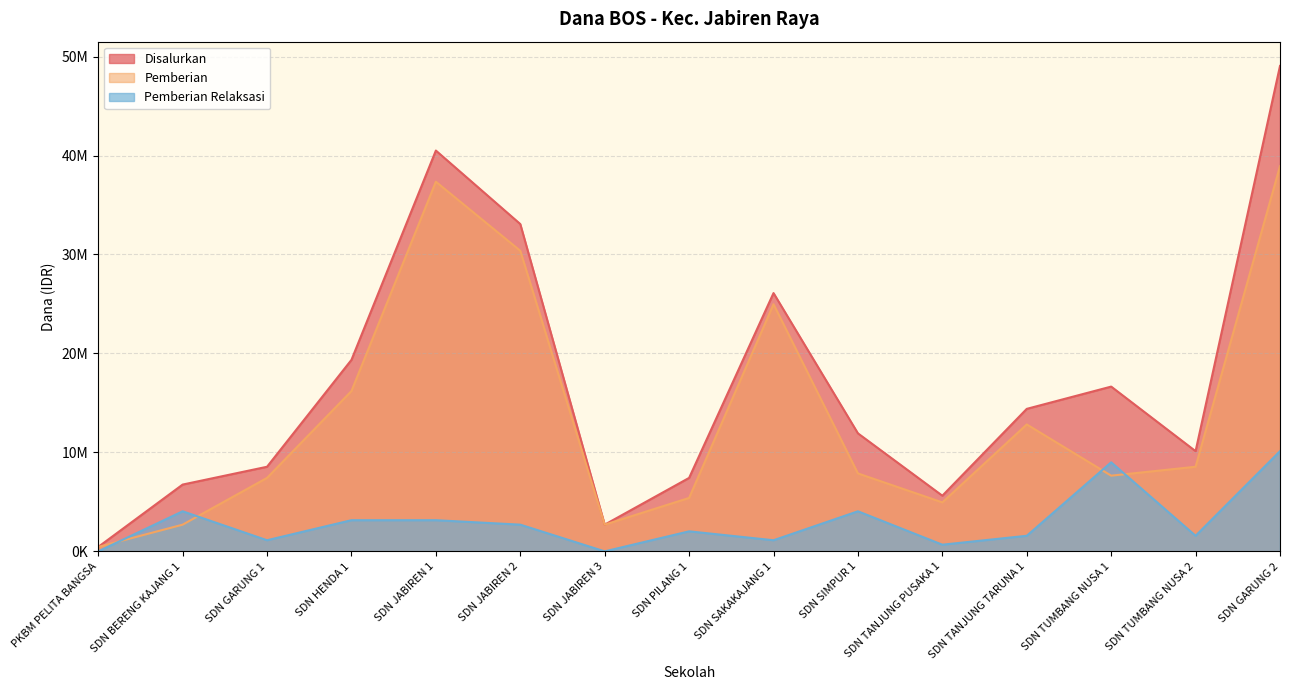

Where is the first local maximum for Pemberian?

SDN JABIREN 1